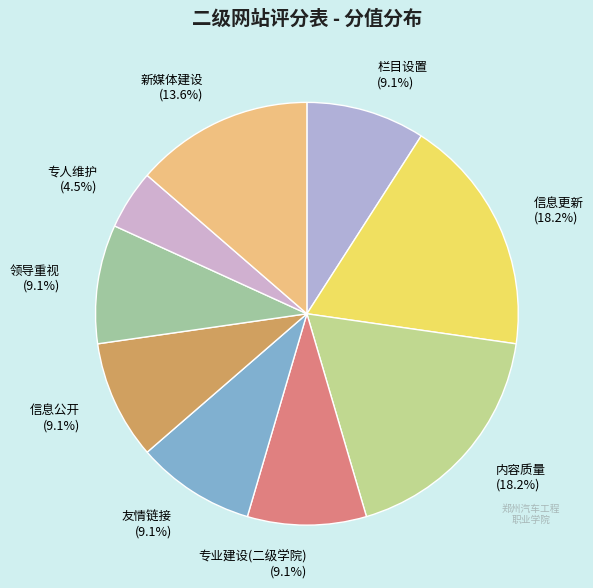

What percentage do 内容质量 and 友情链接 together represent?

27.3%